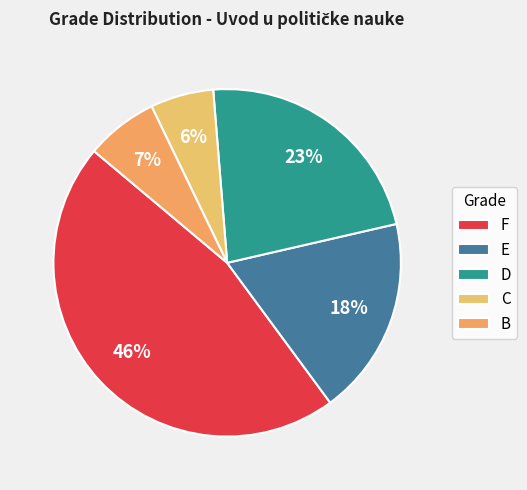

Does any single category account for the majority?

No